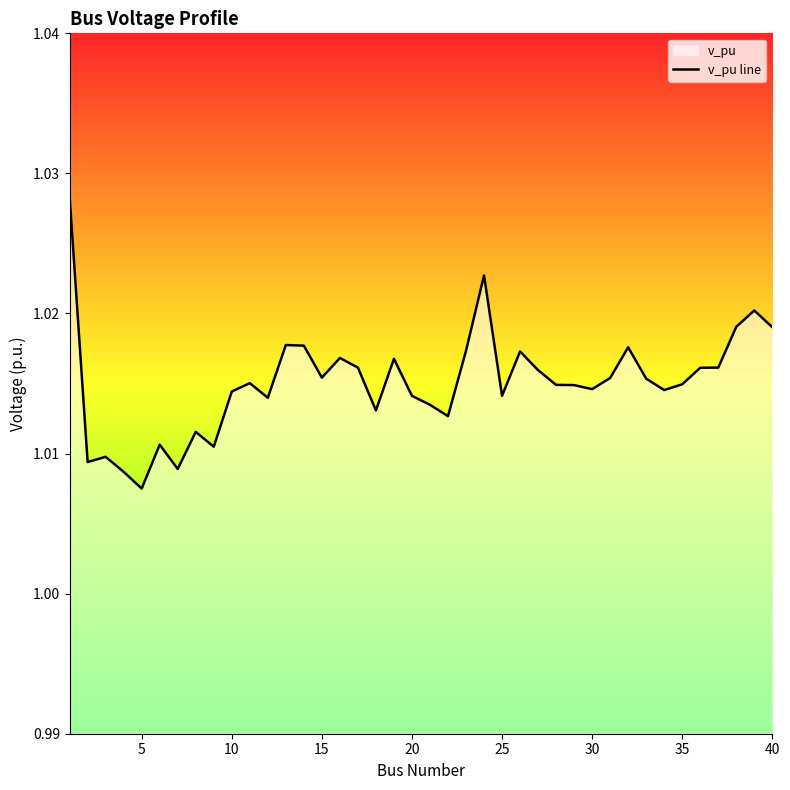

What is the smallest value displayed?

1.0